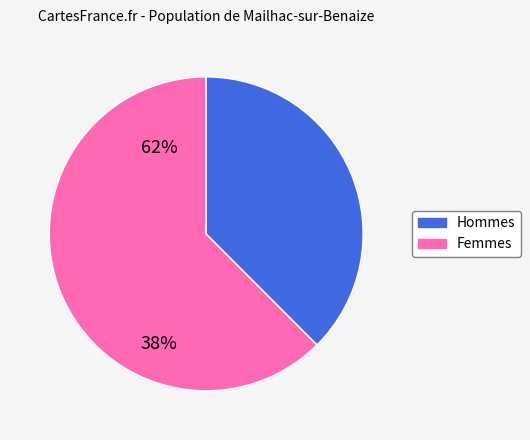

Does any single category account for the majority?

Yes